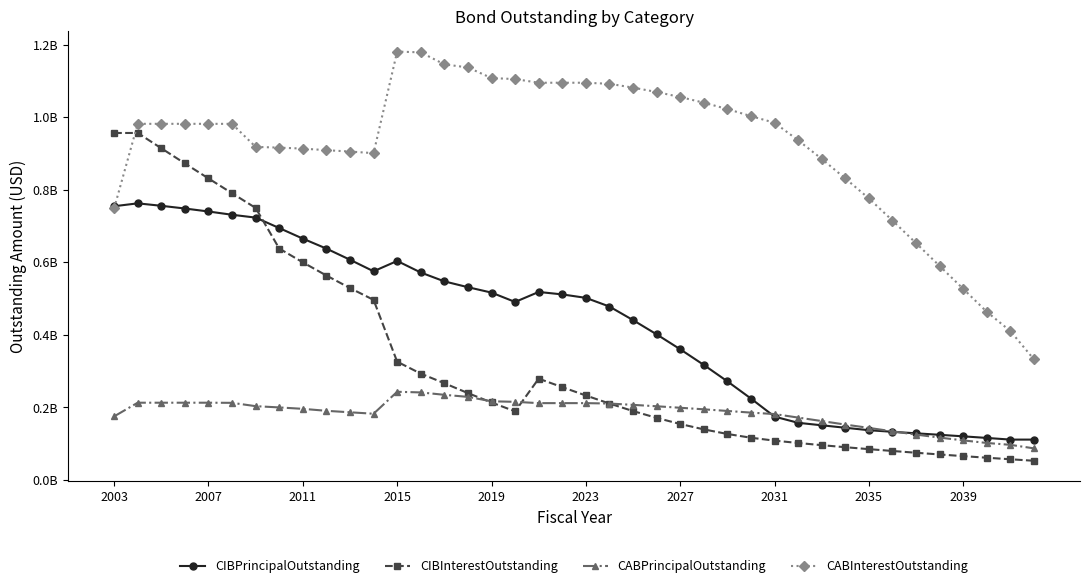

What are all the series names shown in the legend?

CIBPrincipalOutstanding, CIBInterestOutstanding, CABPrincipalOutstanding, CABInterestOutstanding